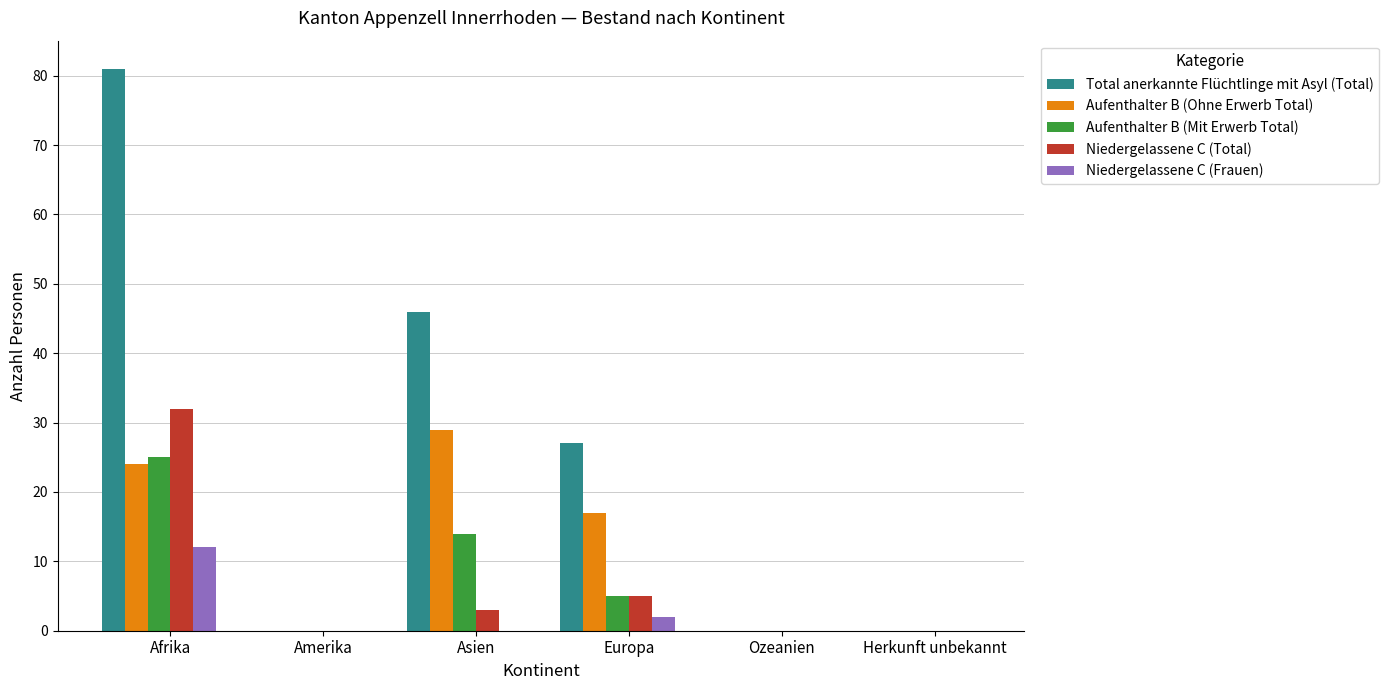

Where is Total anerkannte Flüchtlinge mit Asyl (Total) nearest to the value 40?

Asien